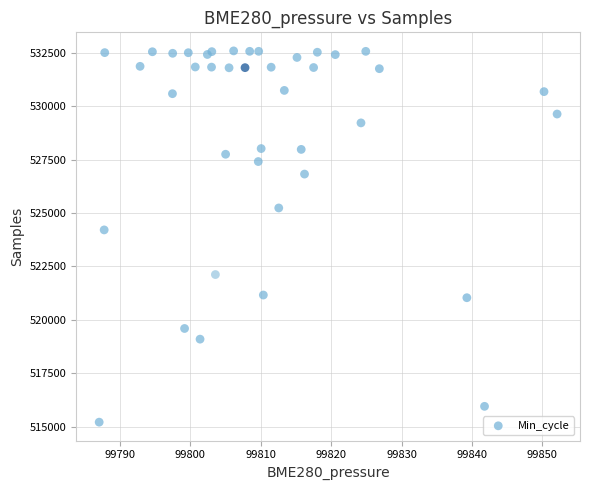

What Y value in the scatter plot is closest to 523902?

524212